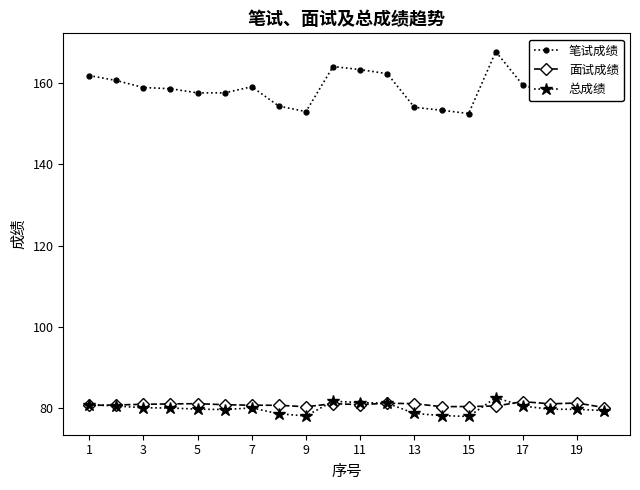

What is the value of the 面试成绩 point at the 12th from the left?

81.2